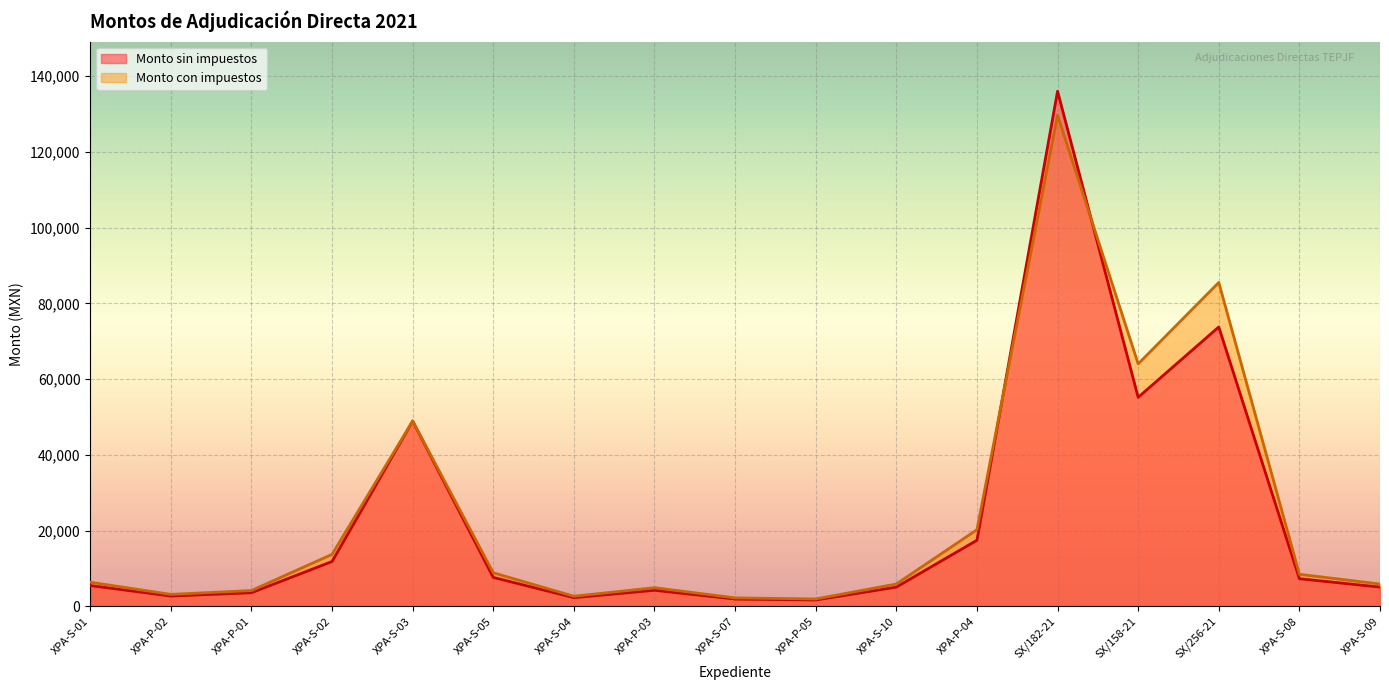

How many lines are shown in the chart?

2